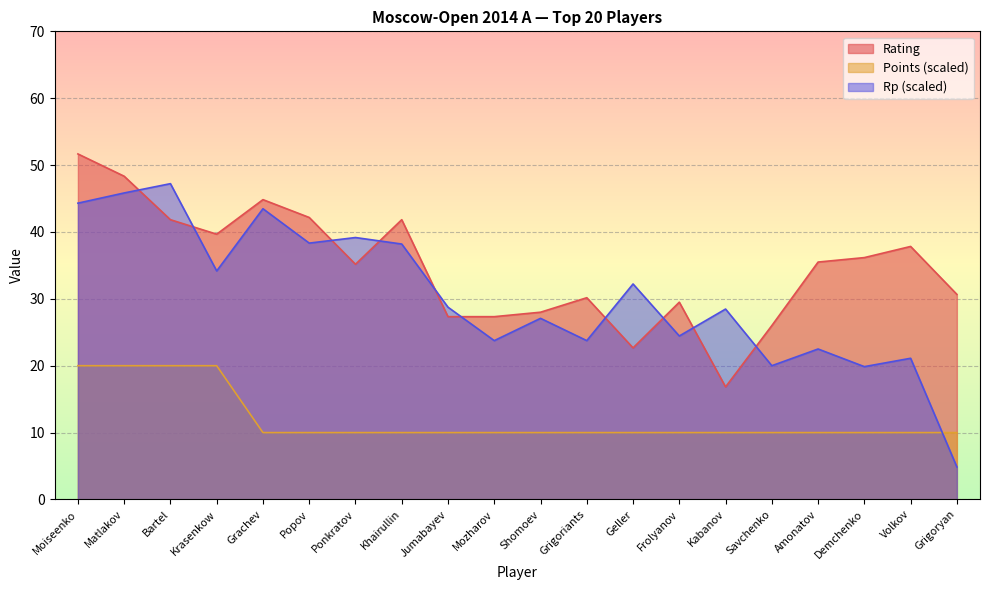

What is the smallest value displayed?

4.9